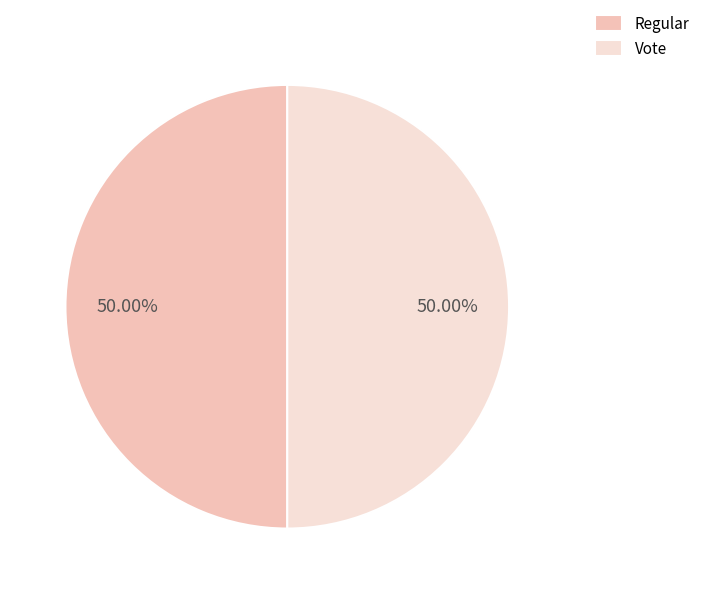

Is the sum of Vote and Regular greater than half?

Yes